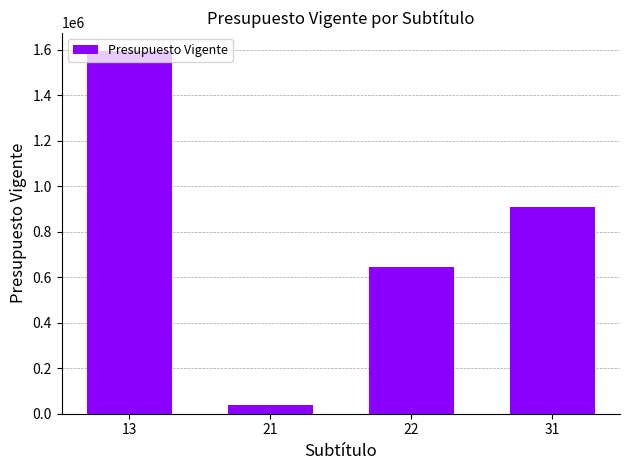

Between 21 and 13, which is larger?

13